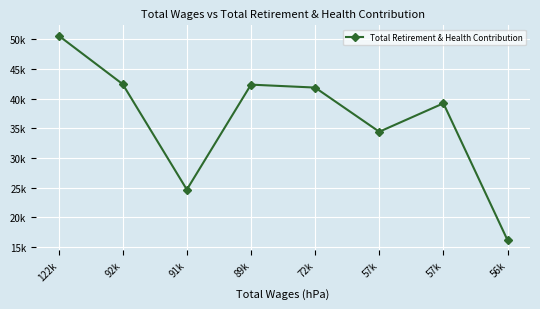

Between 92k and 72k, which is larger?

92k